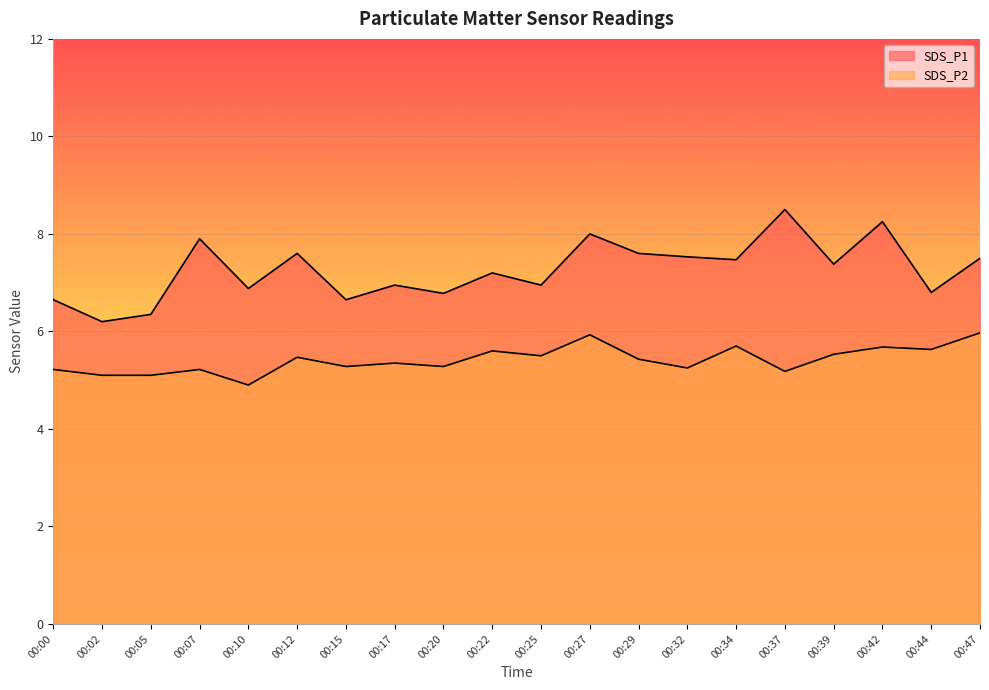

True or false: SDS_P1 and SDS_P2 cross at least once.

False